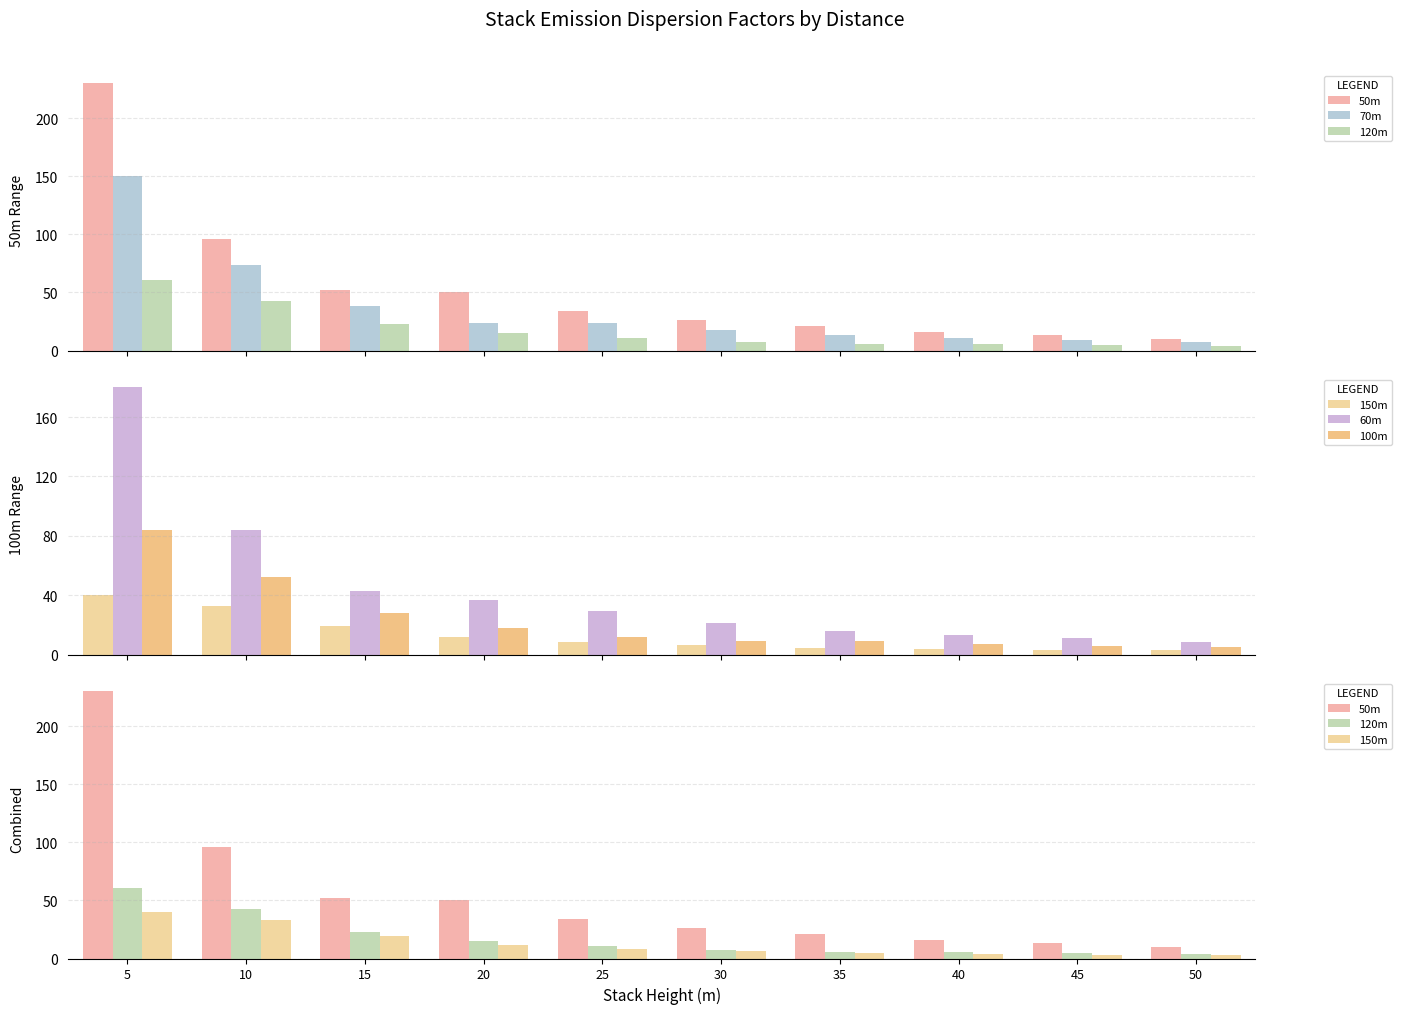

Rank the series by their maximum value, from lowest to highest.

150m, 120m, 100m, 70m, 60m, 50m